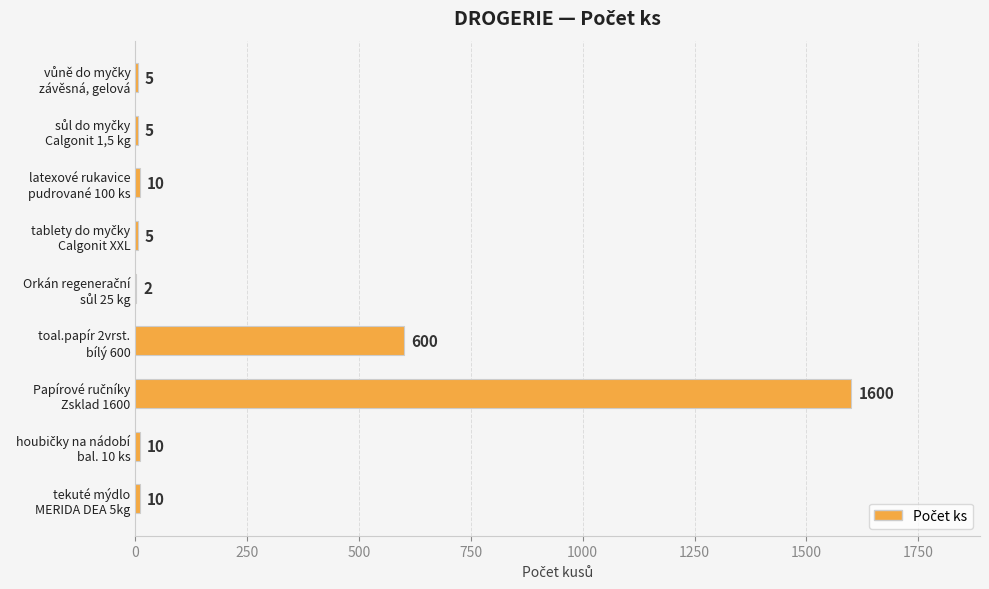

What is the maximum value shown in the chart?

1600